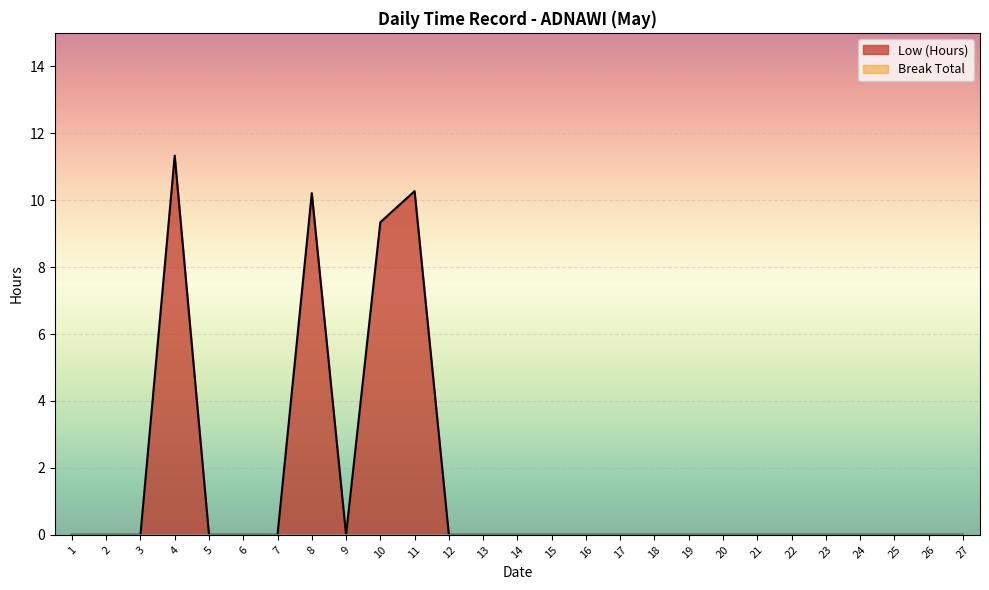

How many positive values are there?

4